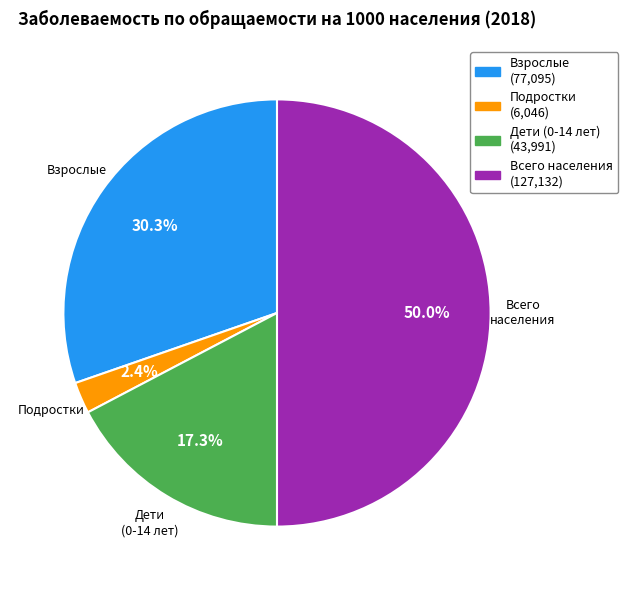

How many segments does this pie chart have?

4